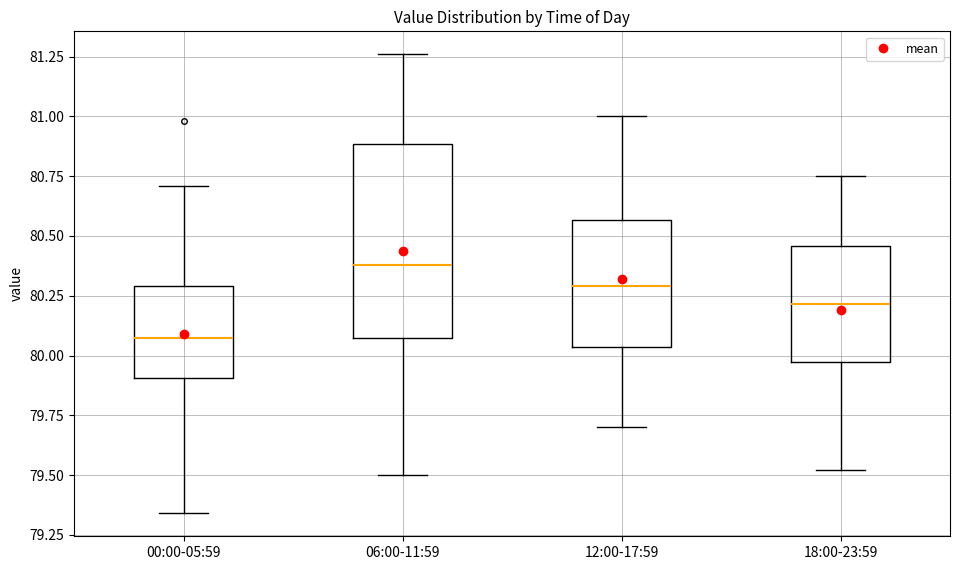

Reading left to right, transcribe this box plot: for each box, give where its median line is, the range the box spans, and where its two whiskers end, as read against the y-axis. The values are not printed on the chart, so give them approximately, as read against the axis.

00:00-05:59: median 80.10, box 79.90 to 80.30, whiskers 79.35 to 80.70
06:00-11:59: median 80.40, box 80.05 to 80.90, whiskers 79.50 to 81.25
12:00-17:59: median 80.30, box 80.05 to 80.55, whiskers 79.70 to 81.00
18:00-23:59: median 80.20, box 79.95 to 80.45, whiskers 79.50 to 80.75